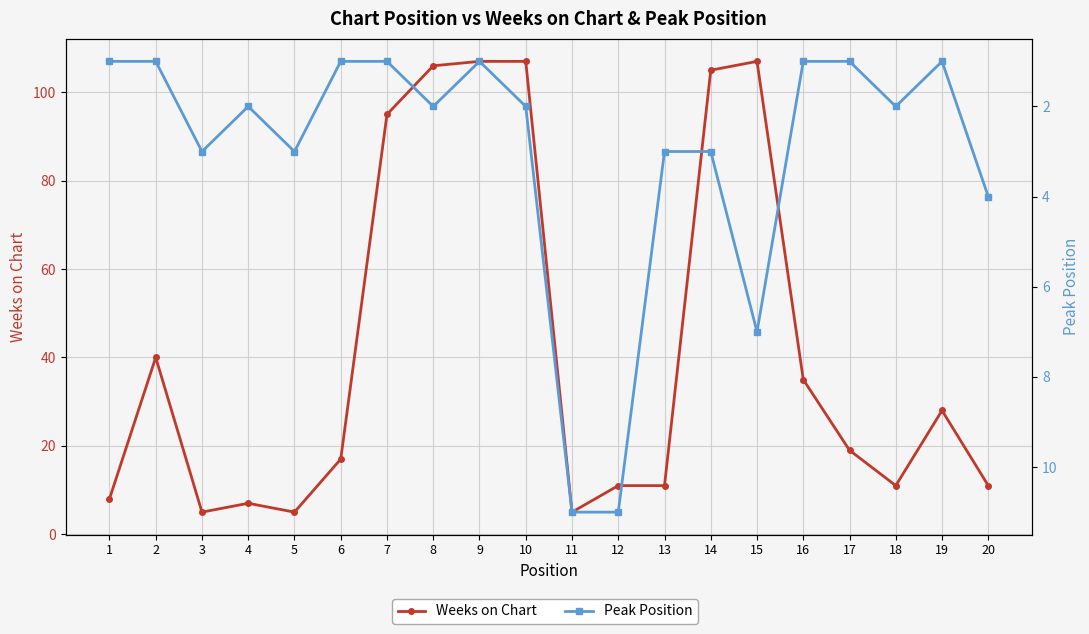

The value of Weeks on Chart at 18 is 11. True or false?

True